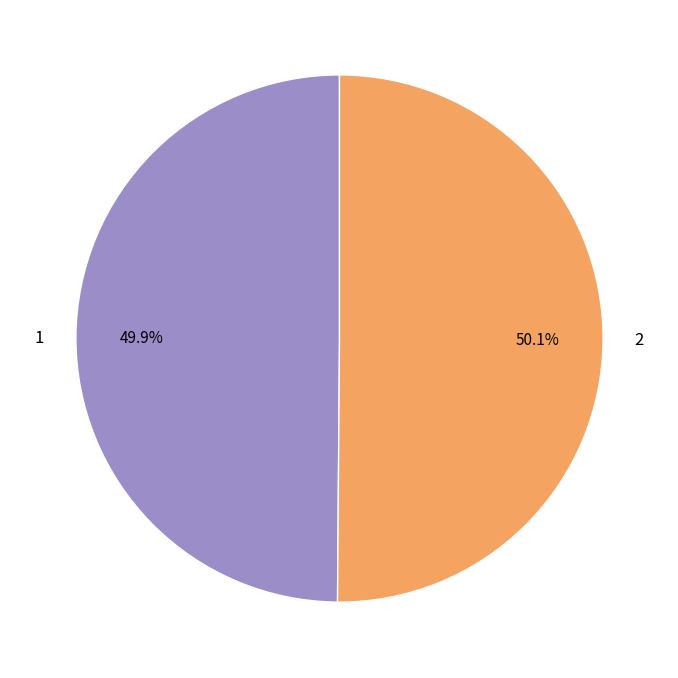

True or false: 2 accounts for 43% of the total.

False